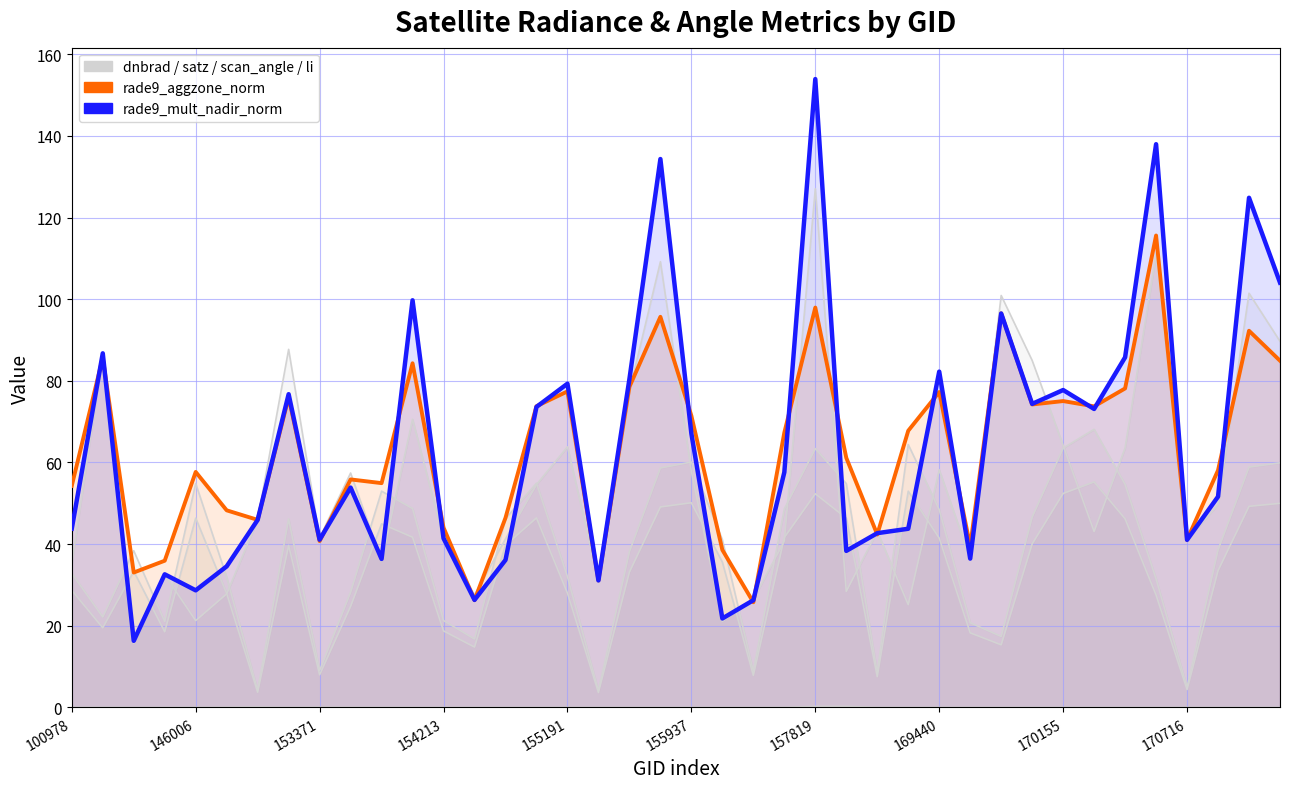

Which series has the largest range (max minus min)?

rade9_mult_nadir_norm